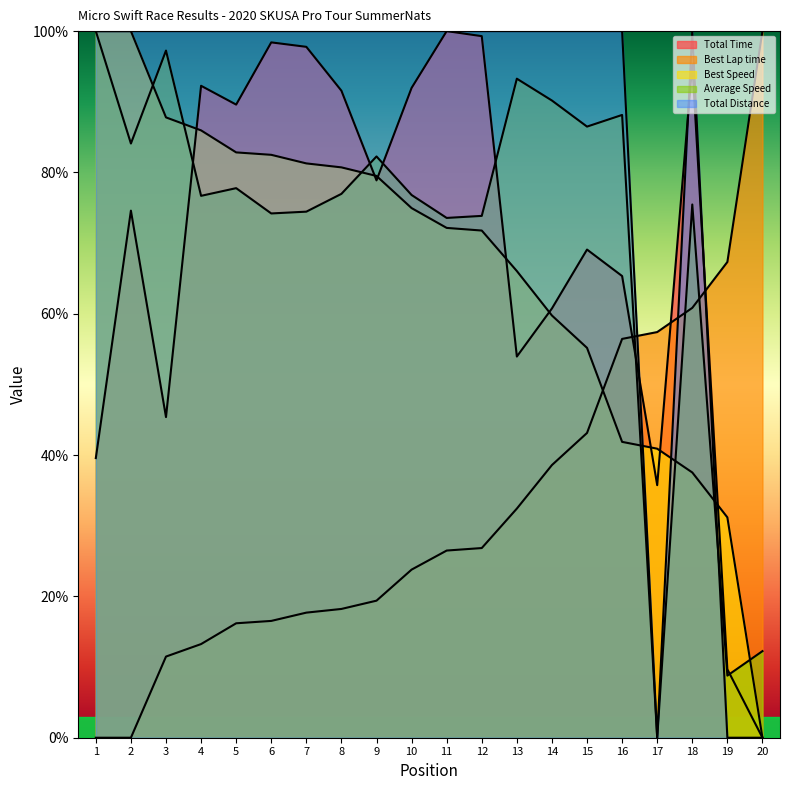

Which series has the widest spread of values?

Total Time